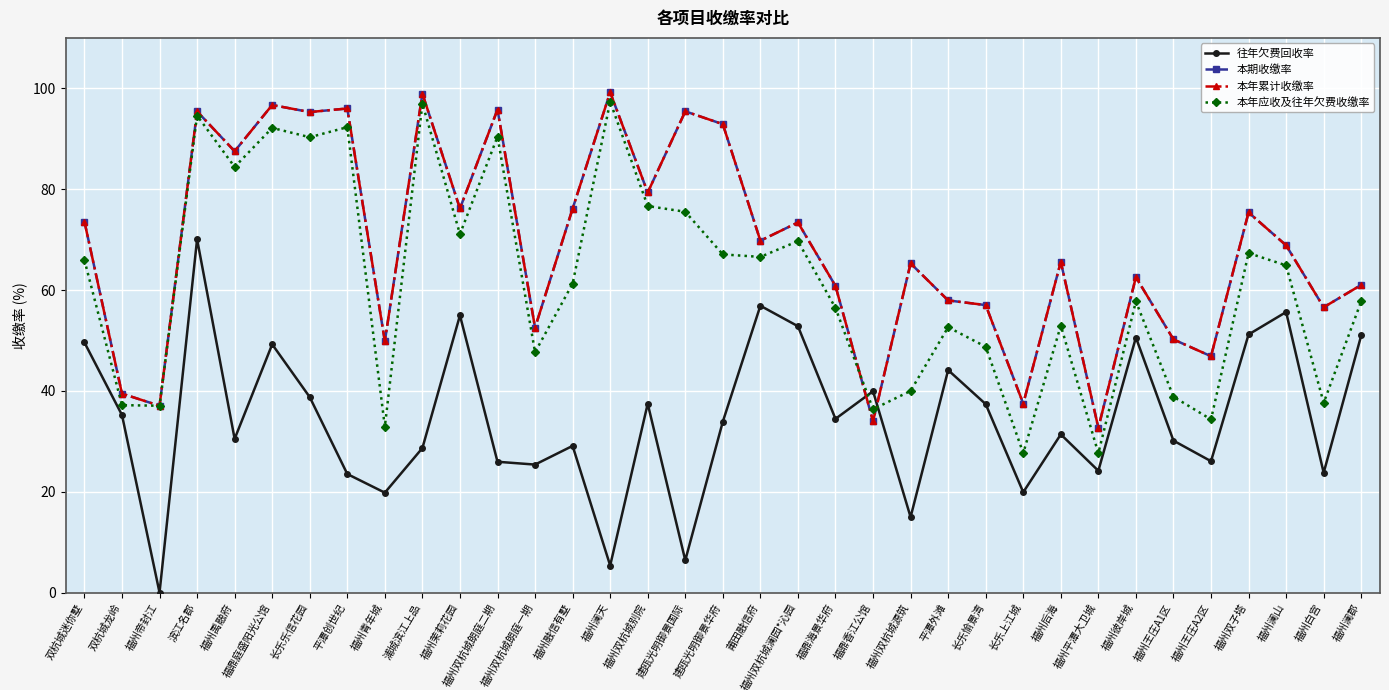

What is the sum of all 本期收缴率 values?

2412.6